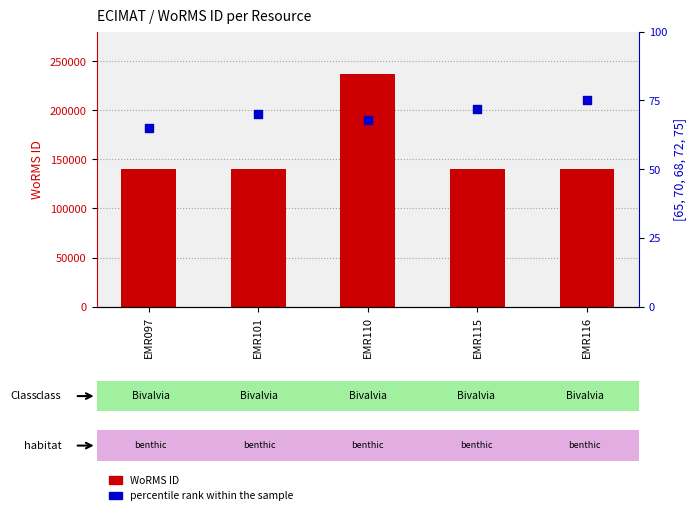

What are all the series names shown in the legend?

WoRMS ID, percentile rank within the sample